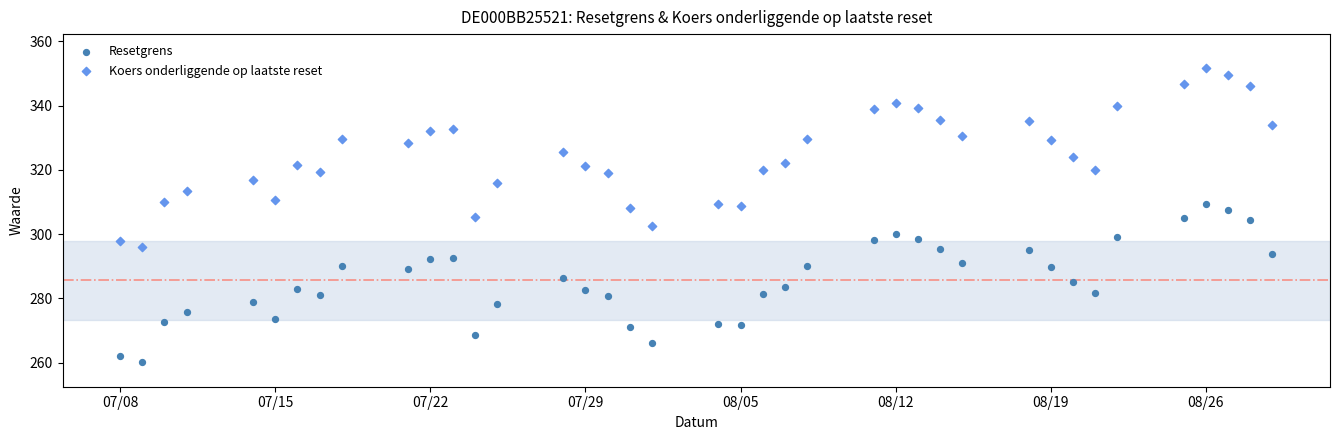

Which series reaches the maximum Y coordinate?

Koers onderliggende op laatste reset